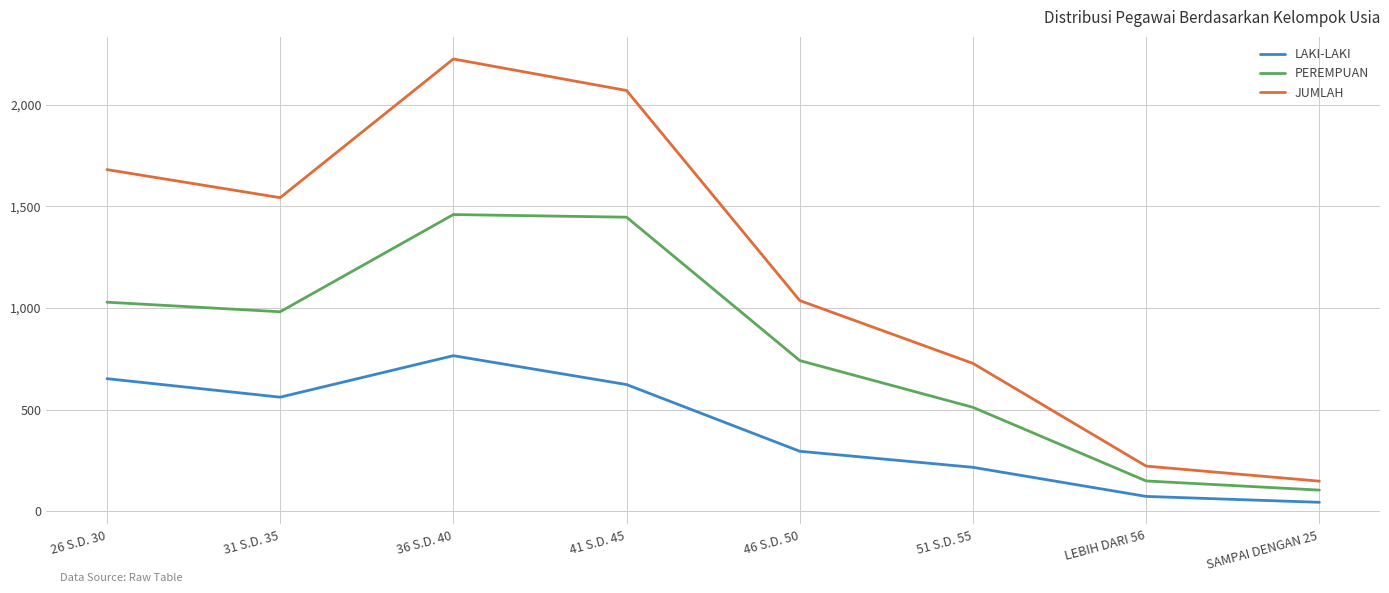

How many distinct data groups are displayed?

3